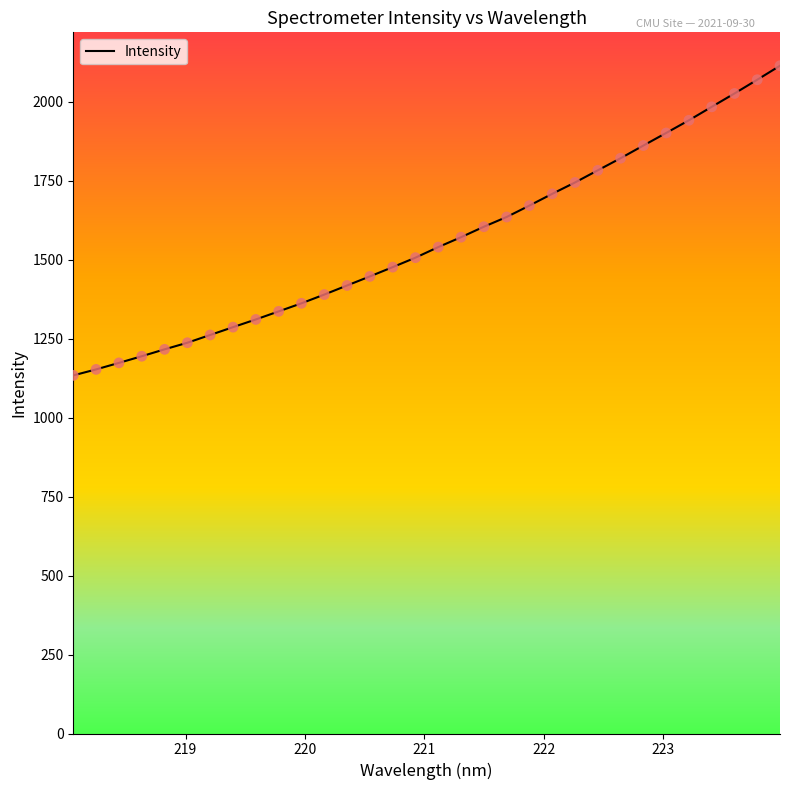

What is the minimum value shown in the chart?

1134.1